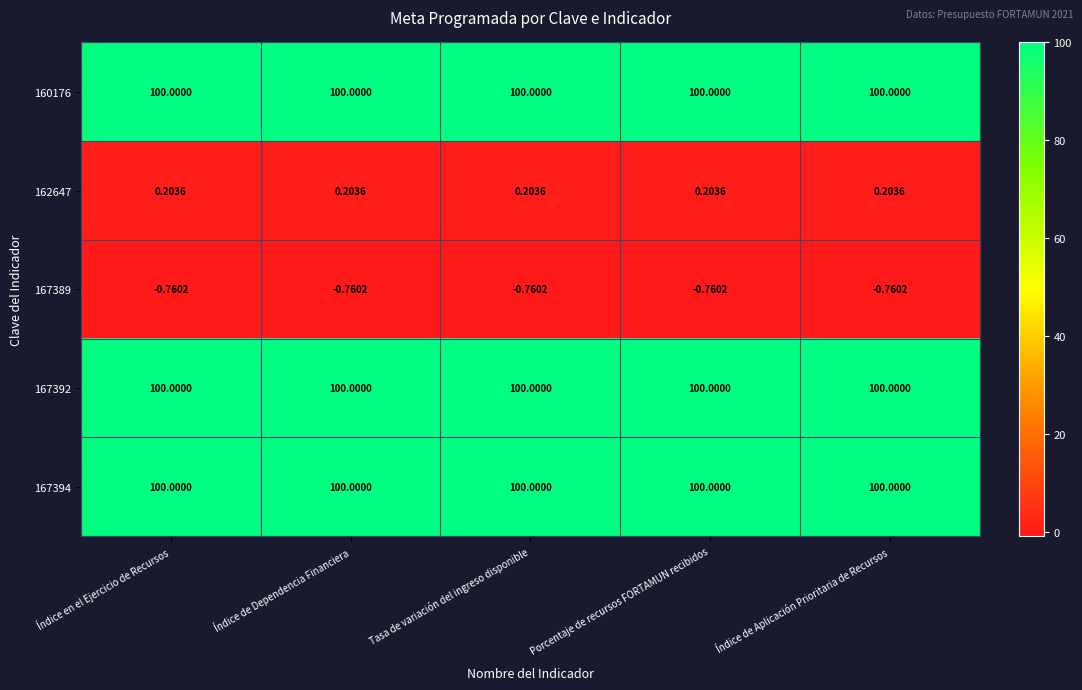

Between Índice de Aplicación Prioritaria de Recursos and Índice en el Ejercicio de Recursos, which is larger?

Índice de Aplicación Prioritaria de Recursos